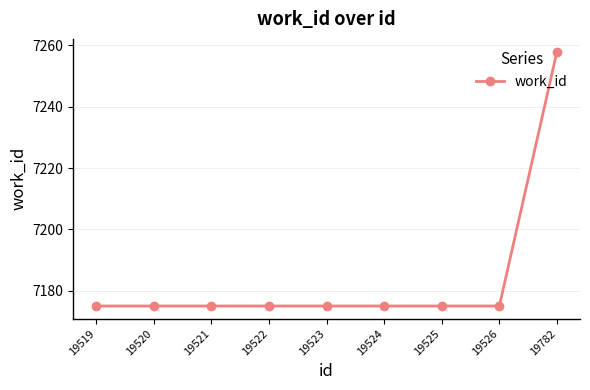

Approximately how many times larger is the value at 19525 compared to 19524?

1.0